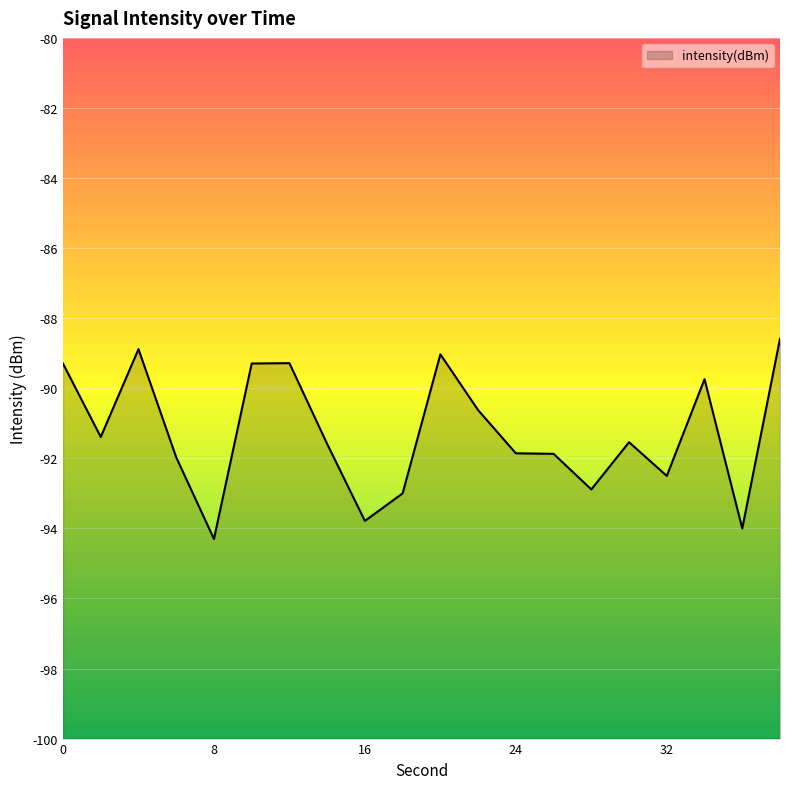

At which label is the value closest to -91?

22